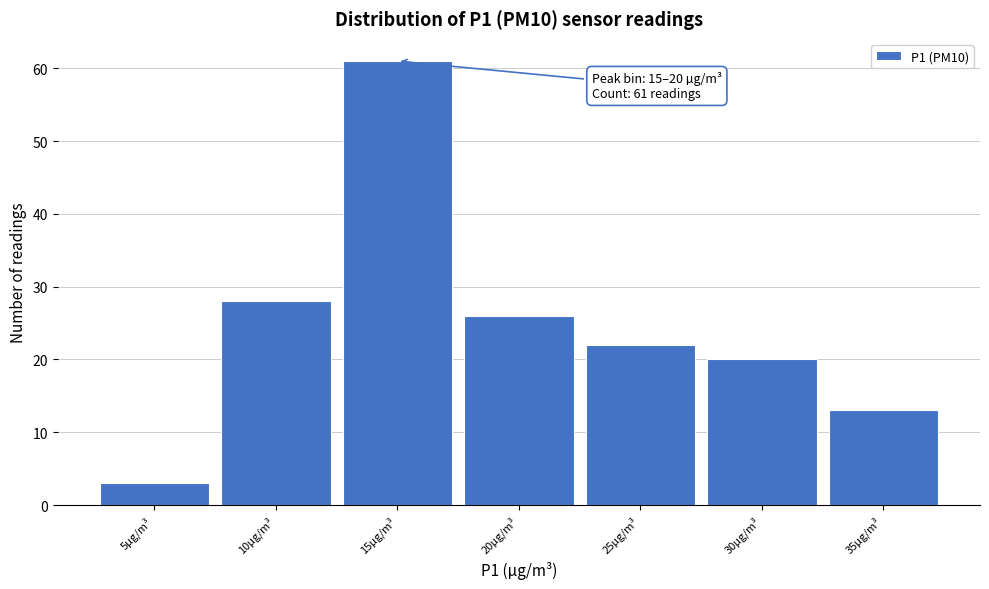

Reading left to right, extract all data points from this chart.

5µg/m³=3	10µg/m³=28	15µg/m³=61	20µg/m³=26	25µg/m³=22	30µg/m³=20	35µg/m³=13